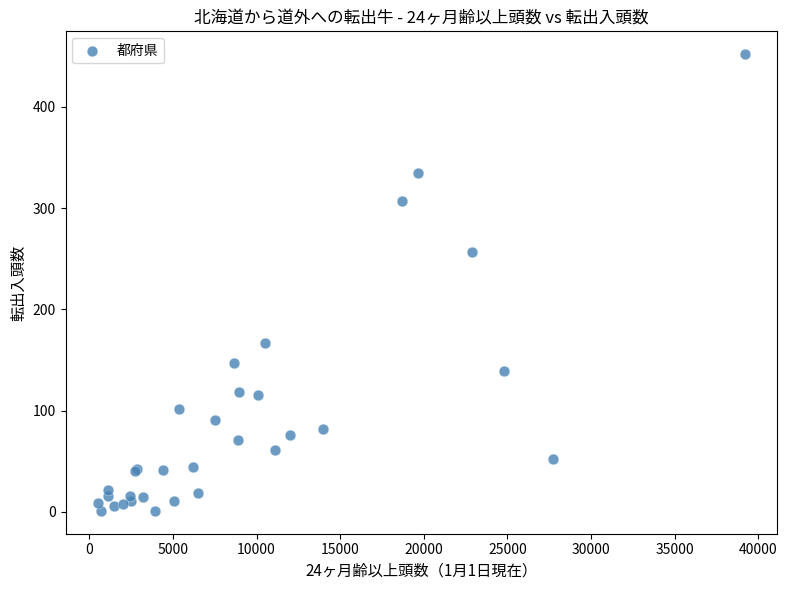

What Y value in the scatter plot is closest to 226?

257